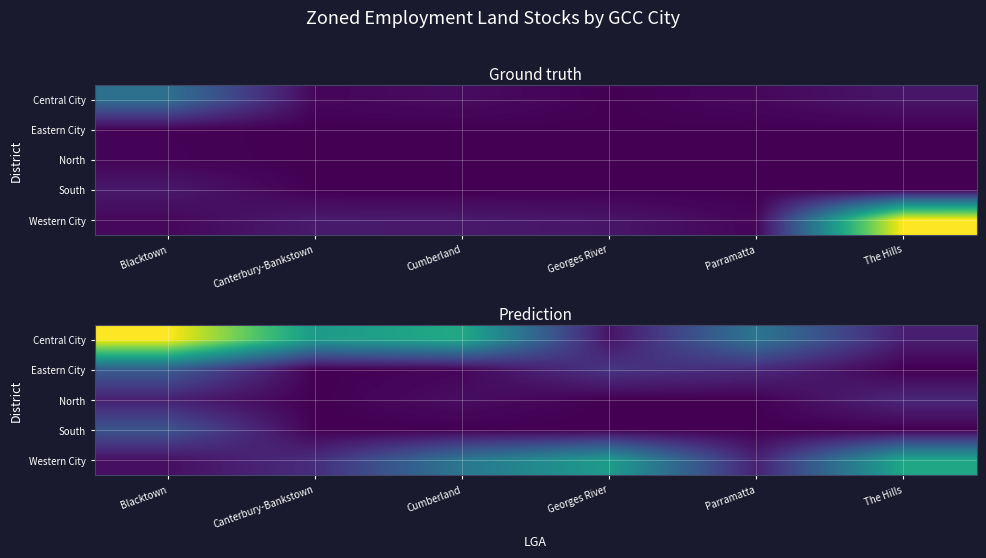

Rank the series by their maximum value, from highest to lowest.

Central City, Western City, Eastern City, South, North